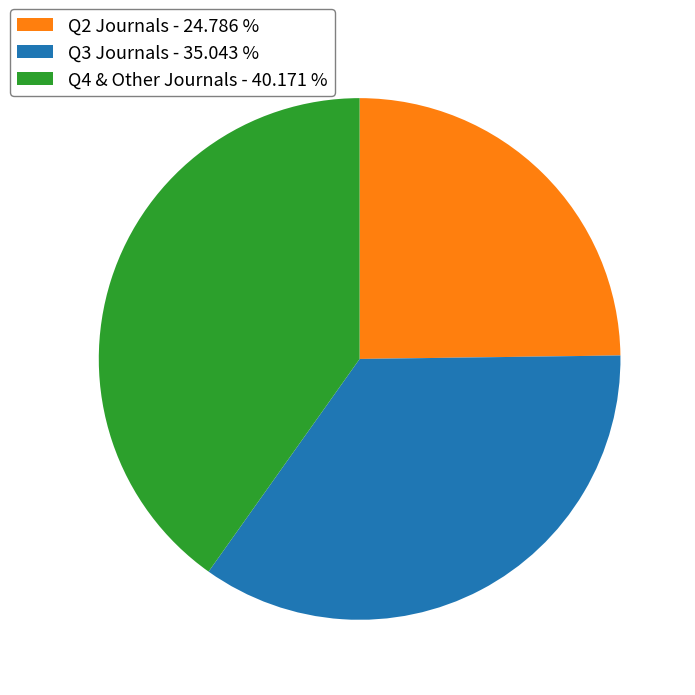

What is the smallest slice in the pie chart?

Q2 Journals - 24.786 %